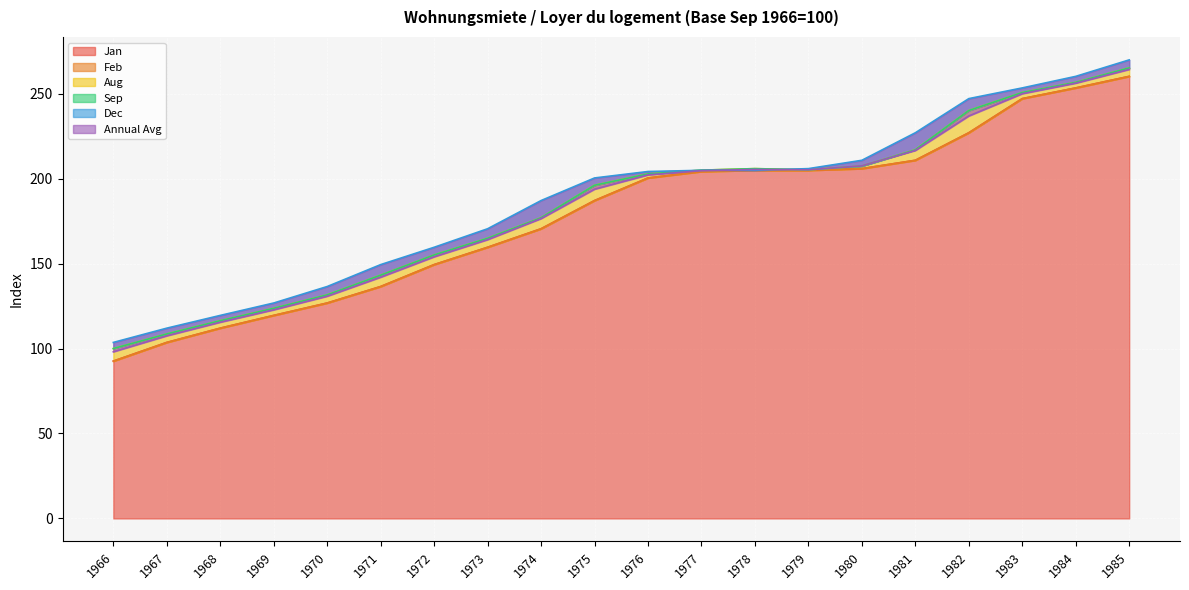

What is the greatest value displayed?

269.9